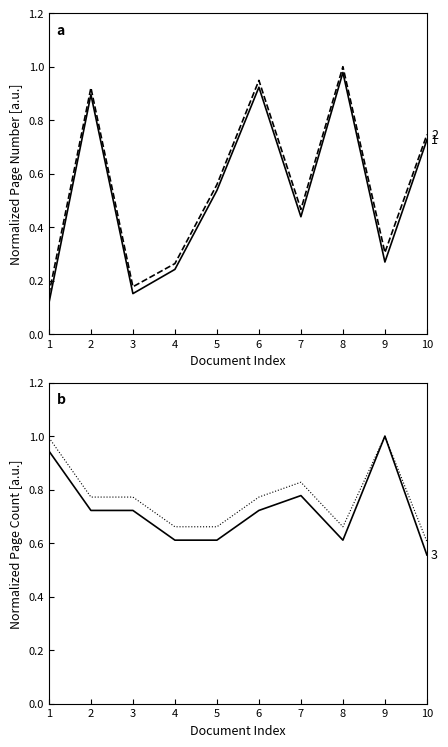

Reading left to right, list all the values displayed in this chart.

Quelle:Erste Seite: 0.1	0.9	0.2	0.2	0.5	0.9	0.4	1.0	0.3	0.7
Quelle:Letzte Seite: 0.1	0.9	0.2	0.3	0.6	0.9	0.5	1.0	0.3	0.7
Seitenzahl: 0.9	0.7	0.7	0.6	0.6	0.7	0.8	0.6	1.0	0.6
Seitenzahl (ref): 1.0	0.8	0.8	0.7	0.7	0.8	0.8	0.7	1.0	0.6